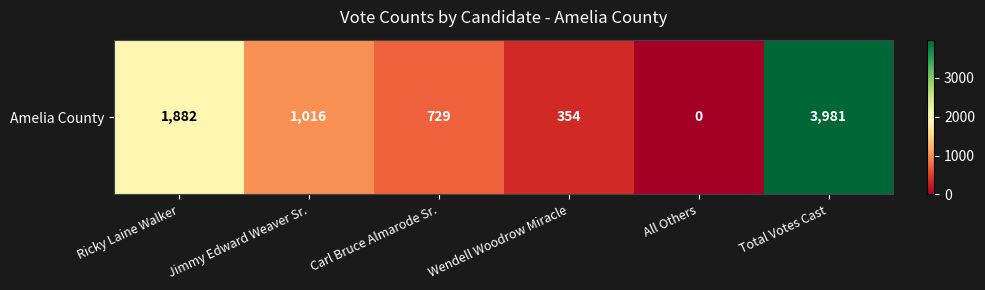

How many categories are shown in the chart?

6